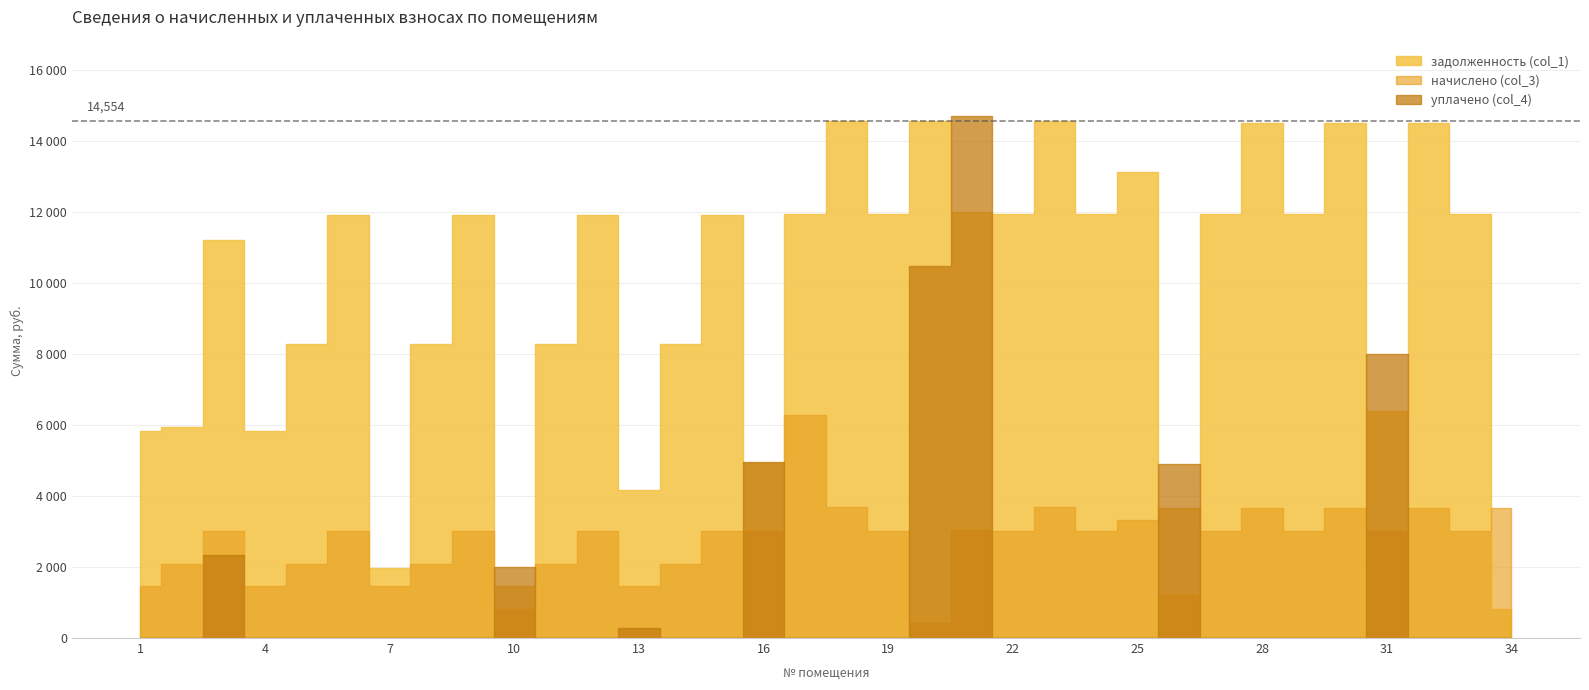

What are all the series names shown in the legend?

задолженность (col_1), начислено (col_3), уплачено (col_4)